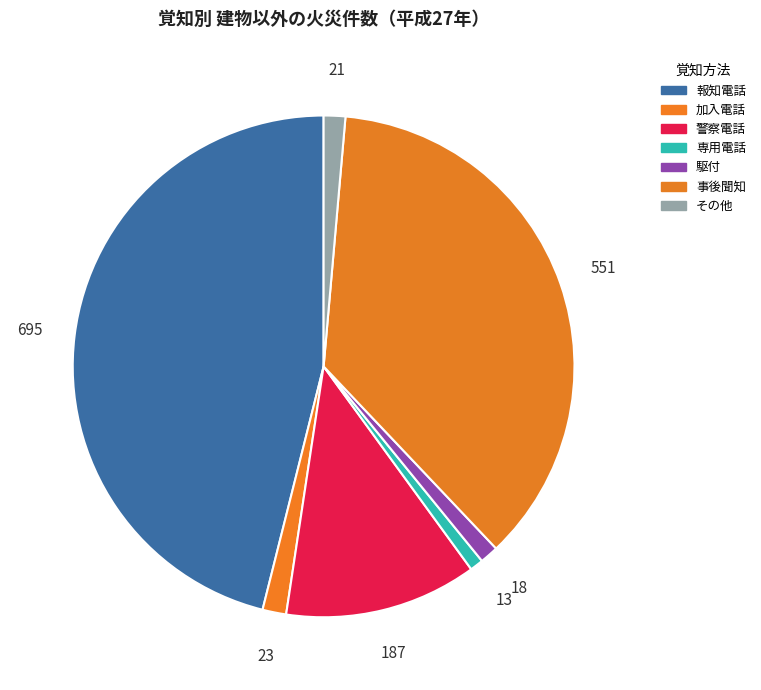

How many slices are in this pie chart?

7